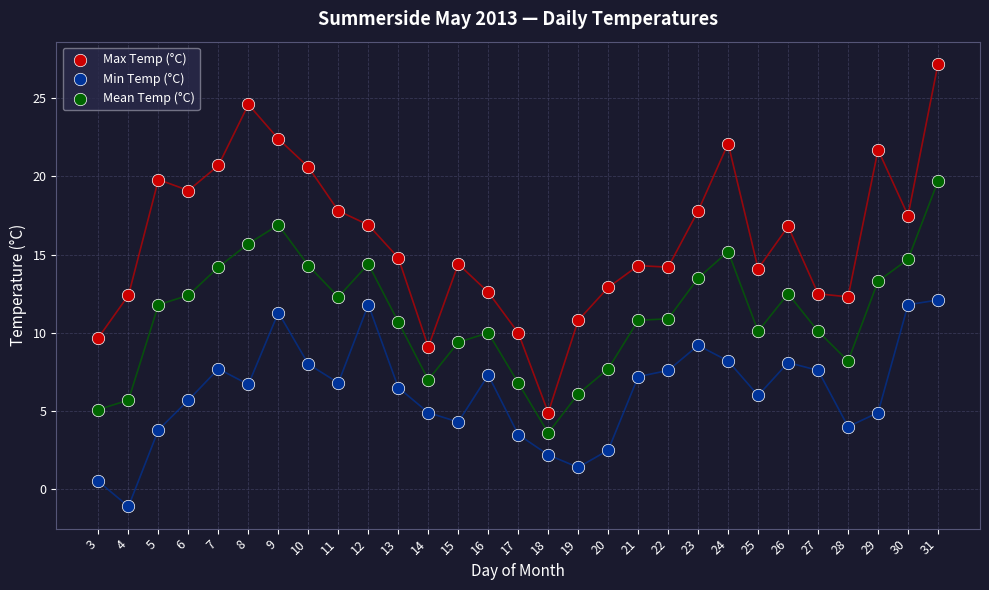

Which series has the largest Y range (max minus min)?

Max Temp (°C)